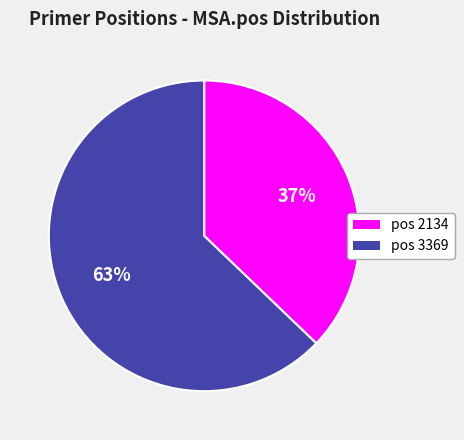

Does any single category account for the majority?

Yes